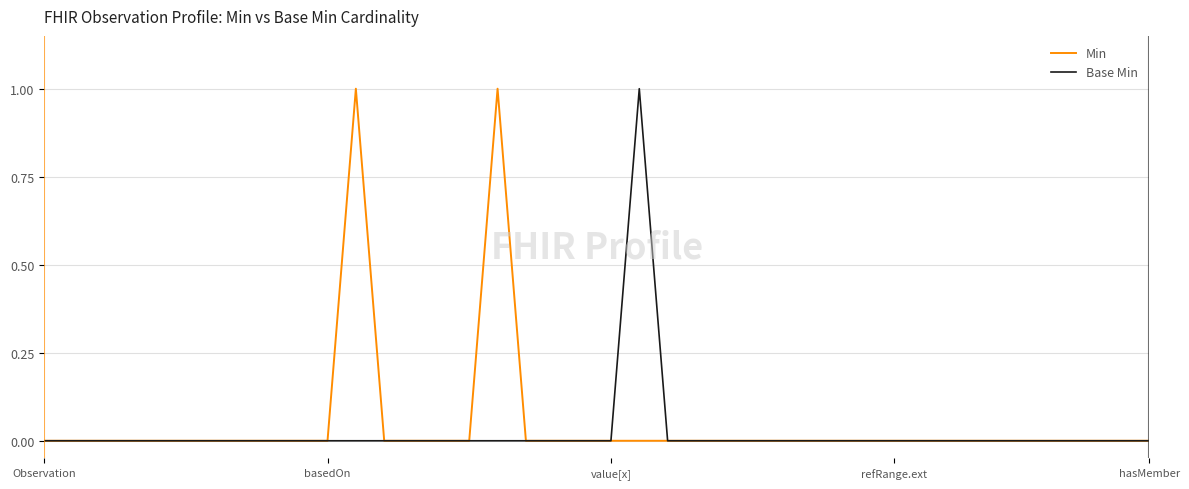

What are all the series names shown in the legend?

Min, Base Min